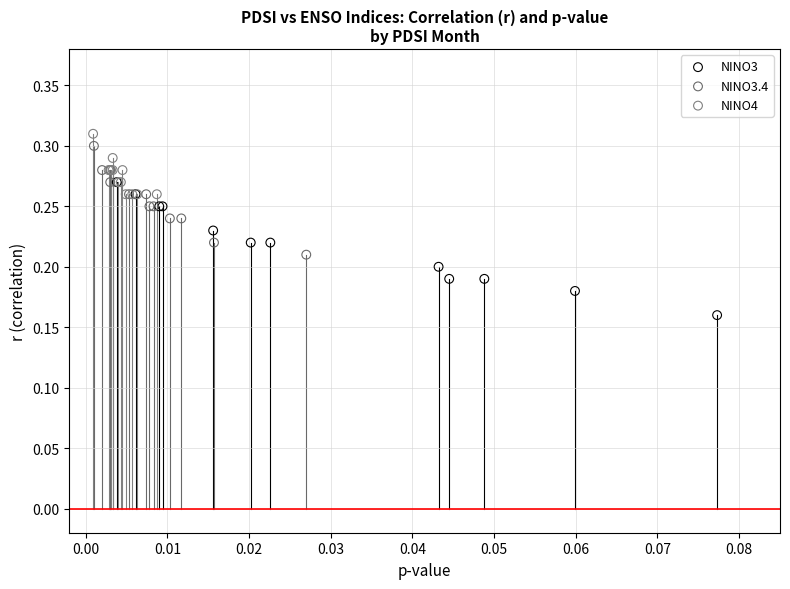

Which series reaches the minimum Y coordinate?

NINO3